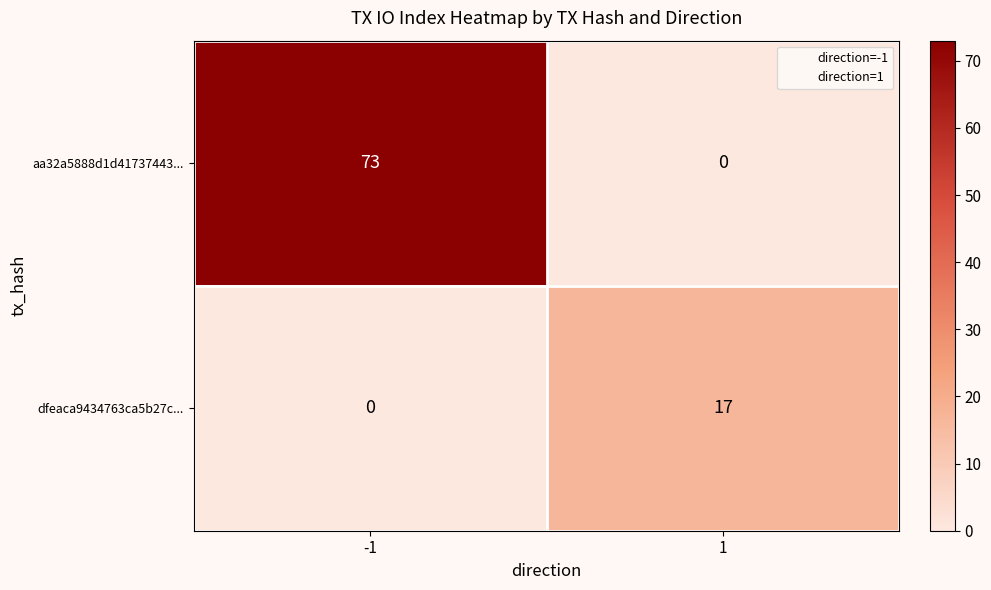

Reading left to right, extract all data points from this chart.

aa32a5888d1d41737443...: -1=73	1=0
dfeaca9434763ca5b27c...: -1=0	1=17